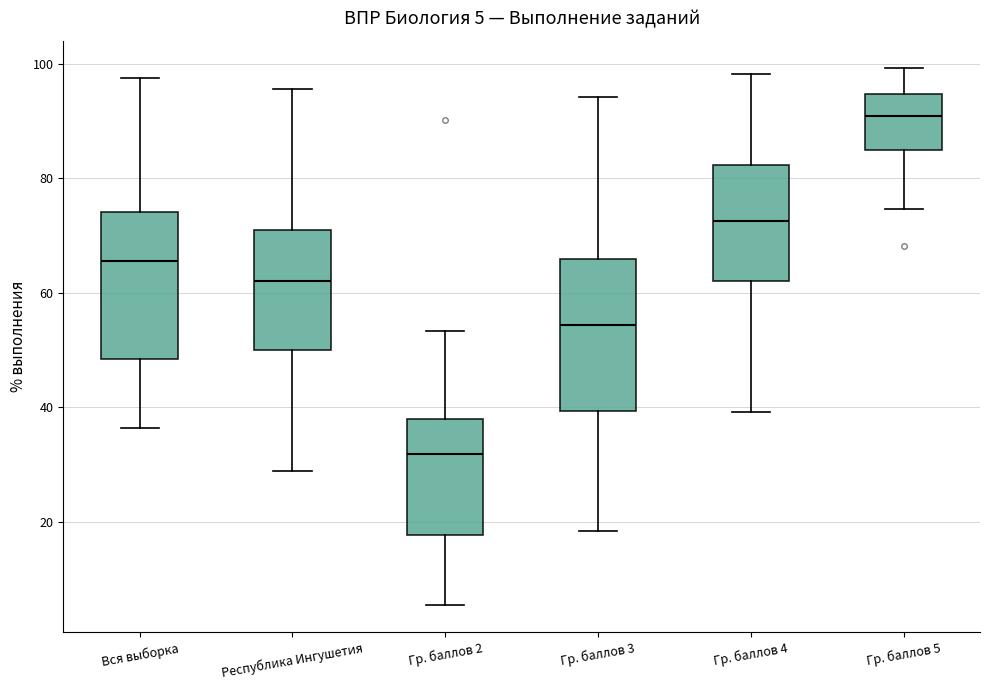

Which box's median line is the highest?

Гр. баллов 5